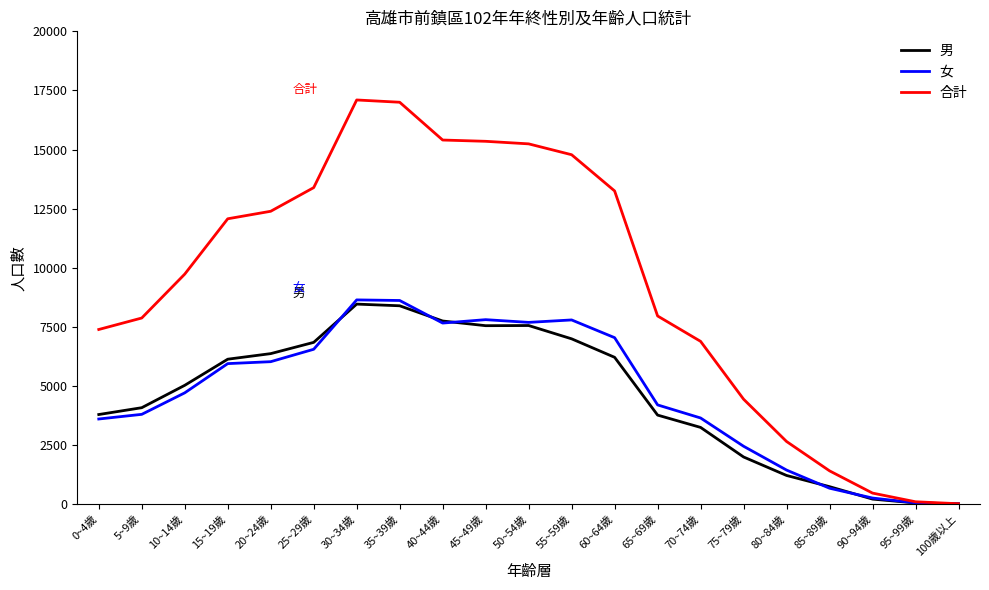

At how many categories does at least one series exceed 3006?

16